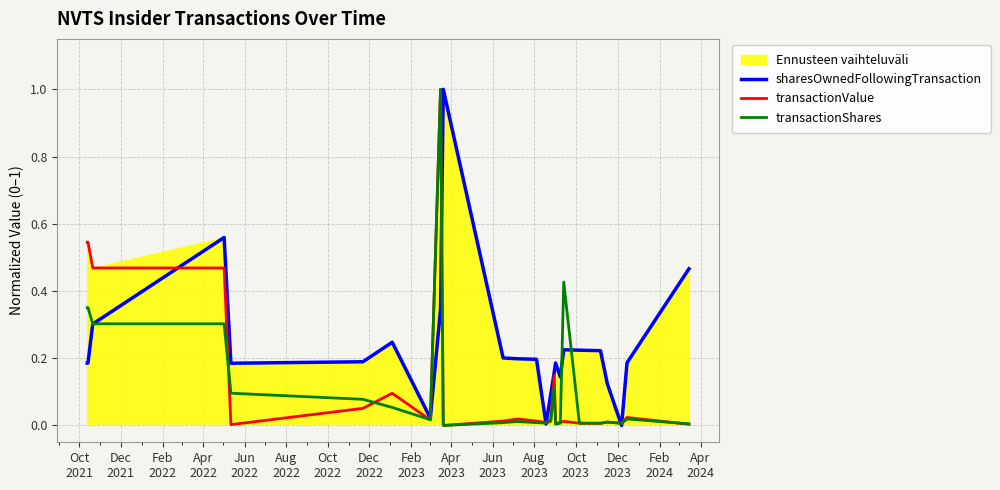

Which series has the largest range (max minus min)?

sharesOwnedFollowingTransaction